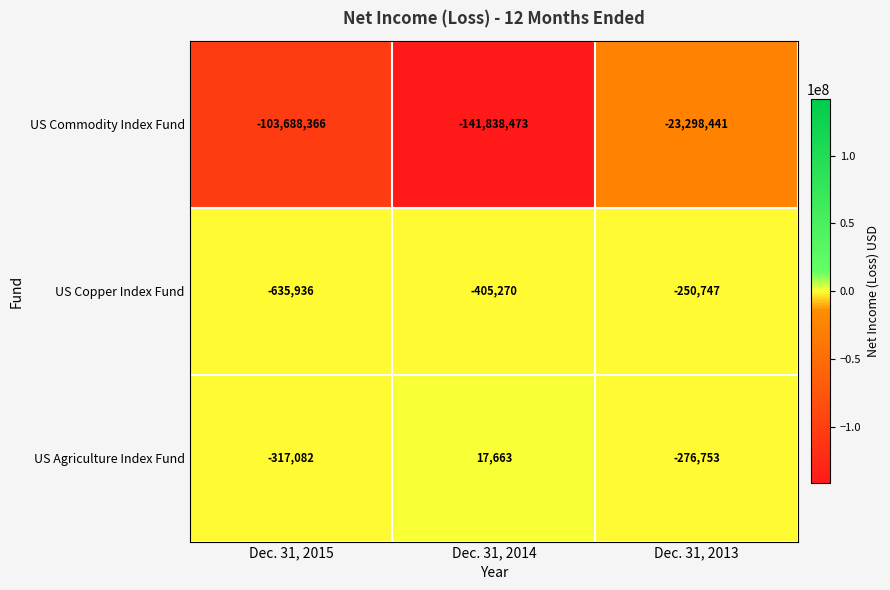

Reading right to left, transcribe all the data shown in this chart.

US Commodity Index Fund: Dec. 31, 2013=-23298441	Dec. 31, 2014=-141838473	Dec. 31, 2015=-103688366
US Copper Index Fund: Dec. 31, 2013=-250747	Dec. 31, 2014=-405270	Dec. 31, 2015=-635936
US Agriculture Index Fund: Dec. 31, 2013=-276753	Dec. 31, 2014=17663	Dec. 31, 2015=-317082